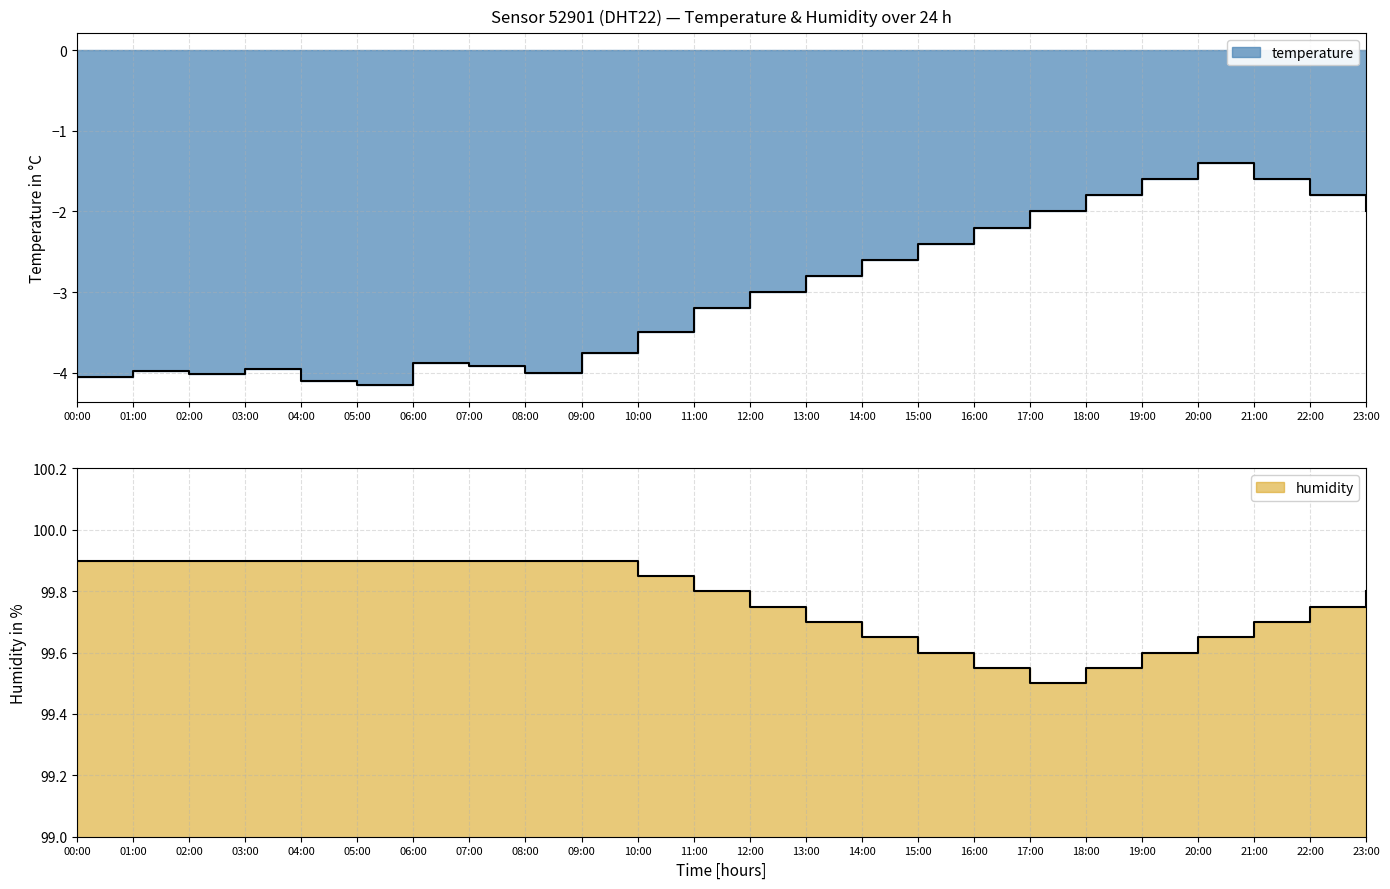

Reading left to right, transcribe all the data shown in this chart.

temperature: 00:00=-4.0	01:00=-4.0	02:00=-4.0	03:00=-4.0	04:00=-4.1	05:00=-4.2	06:00=-3.9	07:00=-3.9	08:00=-4.0	09:00=-3.8	10:00=-3.5	11:00=-3.2	12:00=-3.0	13:00=-2.8	14:00=-2.6	15:00=-2.4	16:00=-2.2	17:00=-2.0	18:00=-1.8	19:00=-1.6	20:00=-1.4	21:00=-1.6	22:00=-1.8	23:00=-2.0
humidity: 00:00=99.9	01:00=99.9	02:00=99.9	03:00=99.9	04:00=99.9	05:00=99.9	06:00=99.9	07:00=99.9	08:00=99.9	09:00=99.9	10:00=99.8	11:00=99.8	12:00=99.8	13:00=99.7	14:00=99.7	15:00=99.6	16:00=99.5	17:00=99.5	18:00=99.5	19:00=99.6	20:00=99.7	21:00=99.7	22:00=99.8	23:00=99.8